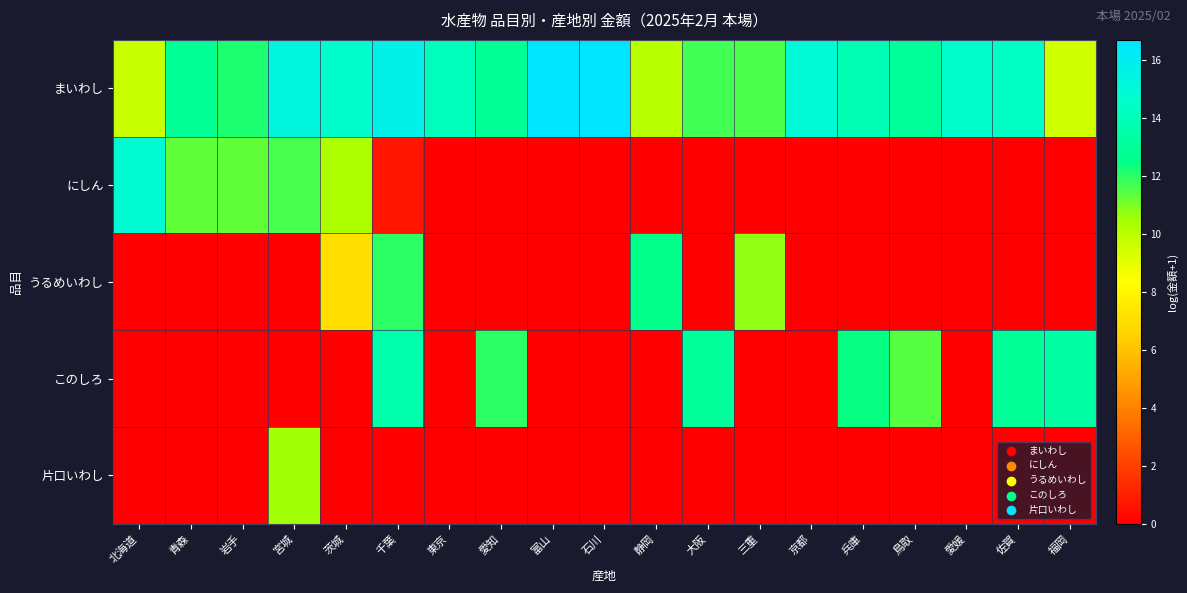

What is the maximum value shown in the chart?

16.7